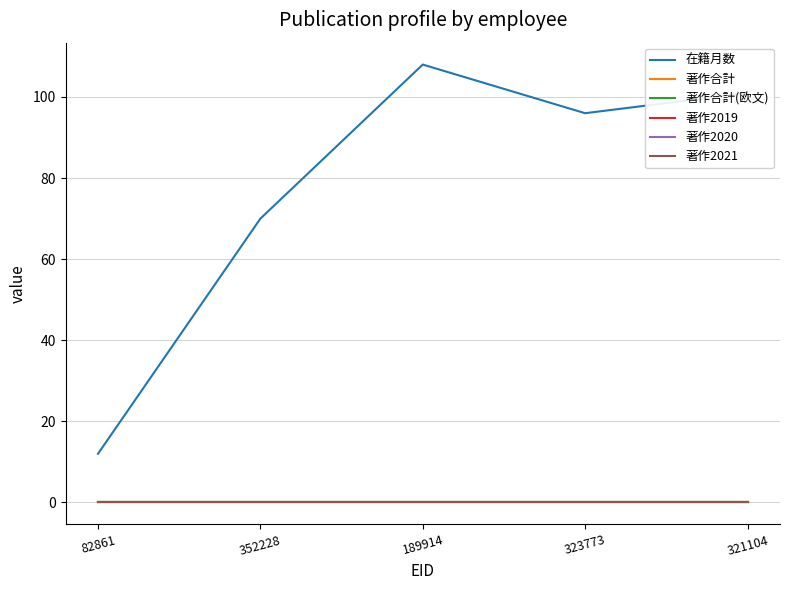

Reading right to left, what are all the values shown in this chart?

在籍月数: 321104=101	323773=96	189914=108	352228=70	82861=12
著作合計: 321104=0	323773=0	189914=0	352228=0	82861=0
著作合計(欧文): 321104=0	323773=0	189914=0	352228=0	82861=0
著作2019: 321104=0	323773=0	189914=0	352228=0	82861=0
著作2020: 321104=0	323773=0	189914=0	352228=0	82861=0
著作2021: 321104=0	323773=0	189914=0	352228=0	82861=0